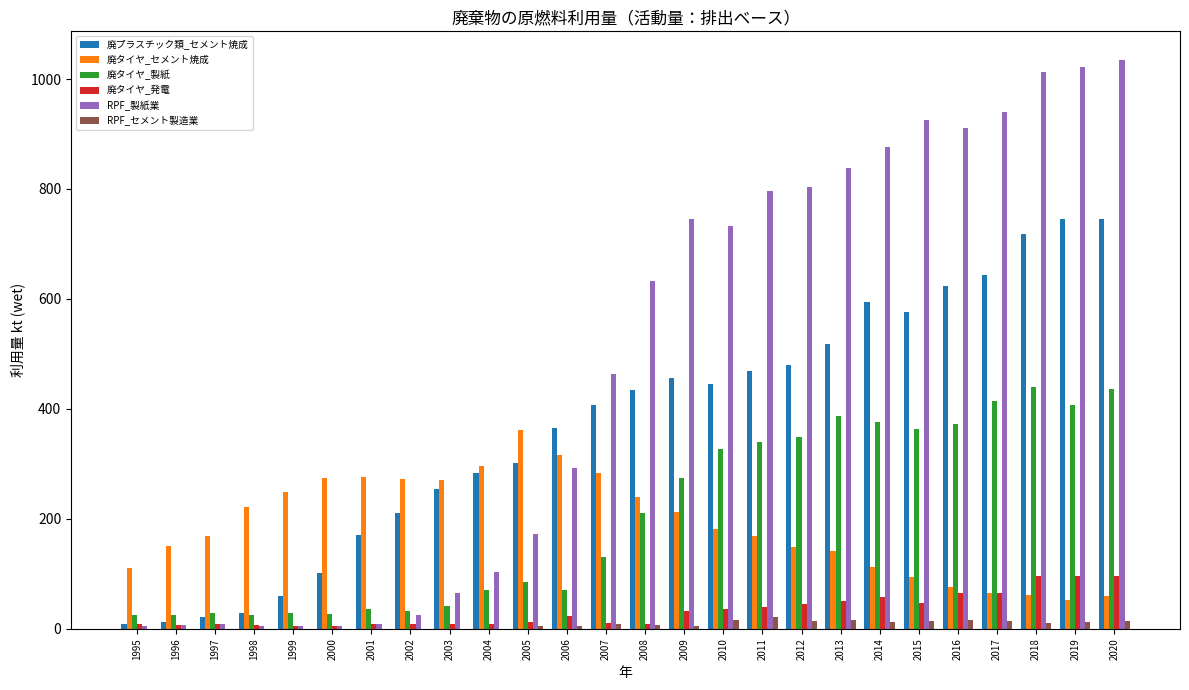

The RPF_セメント製造業 series shows 0 at 2003. True or false?

True